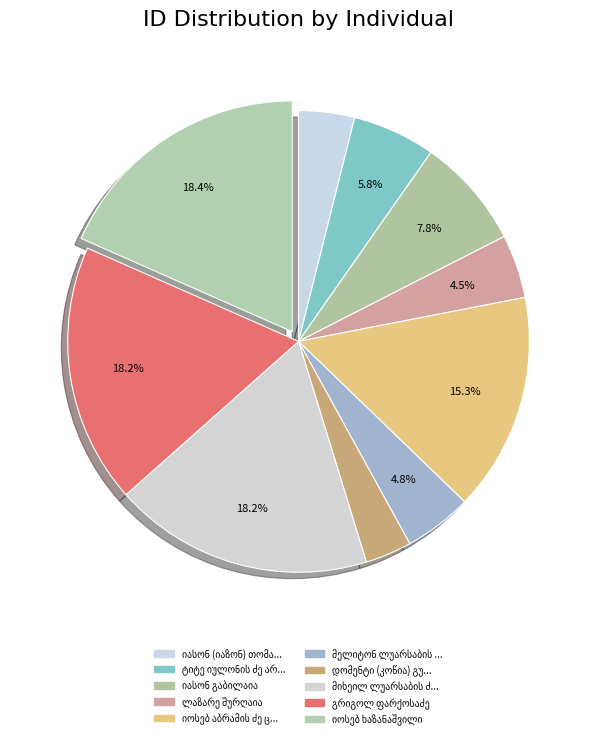

Does any single category account for the majority?

No